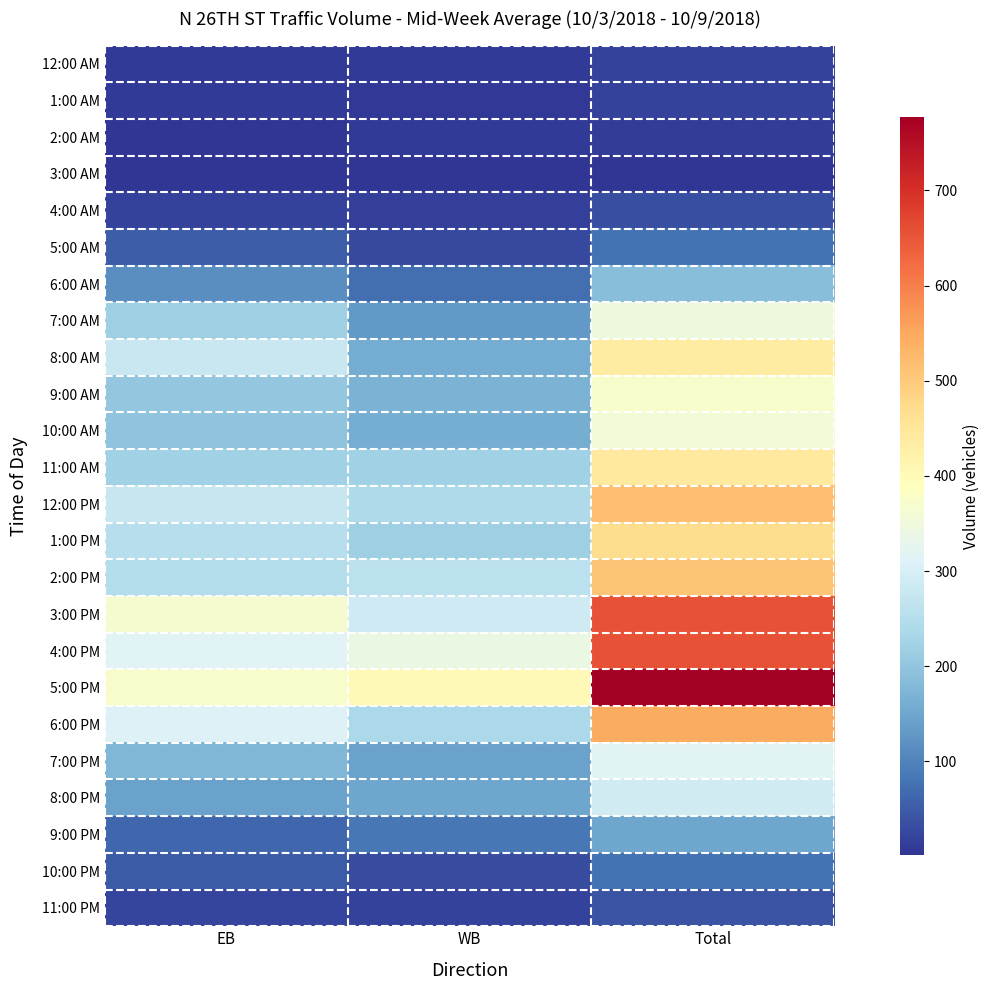

Between Total and WB, which is larger?

Total